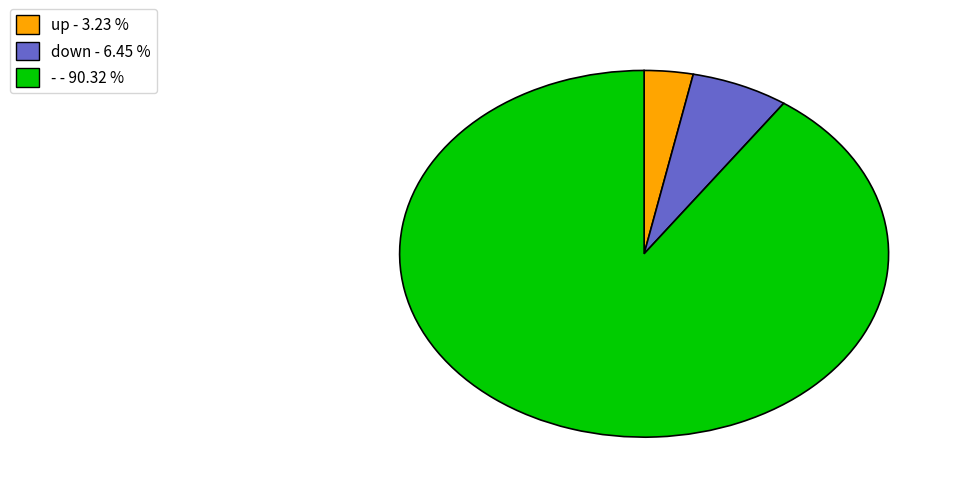

Is the sum of down - 6.45 % and up - 3.23 % greater than half?

No